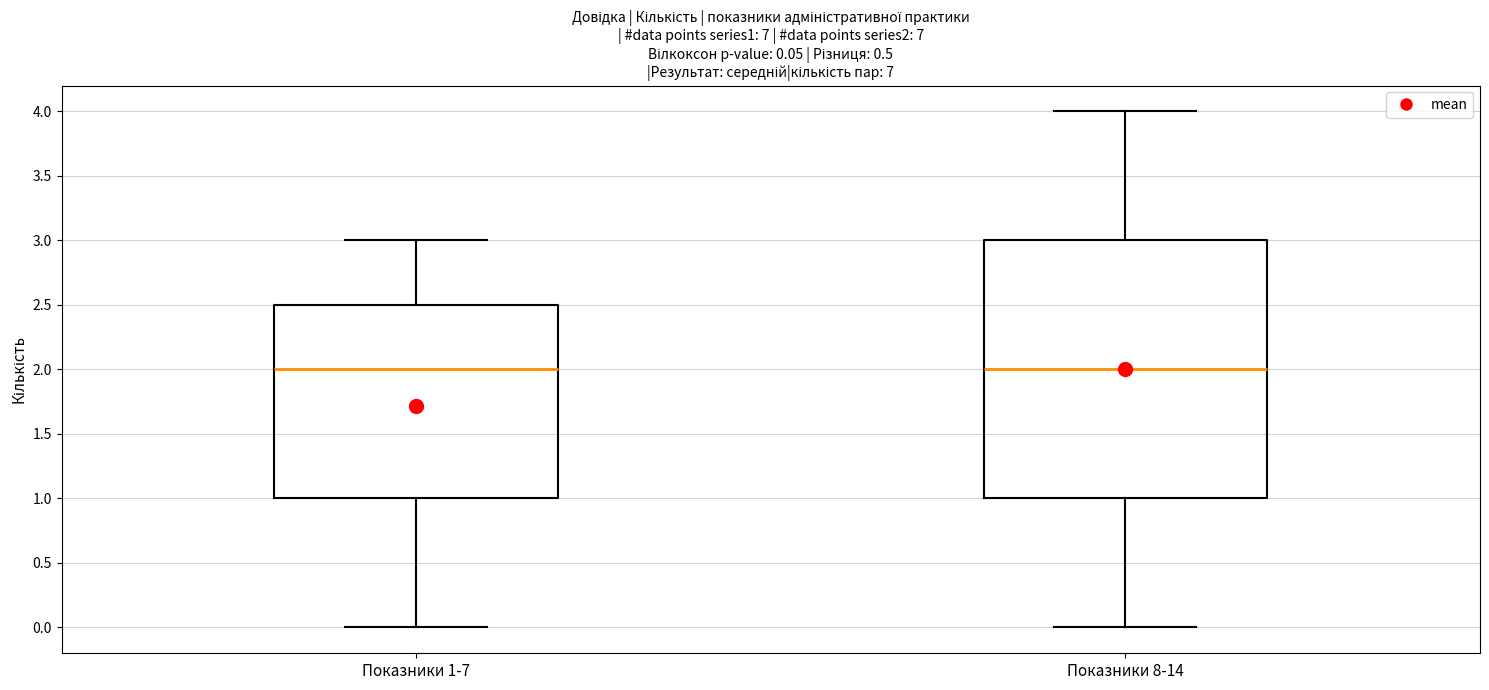

Which box is the tallest, from its lower edge to its upper edge?

Показники 8-14